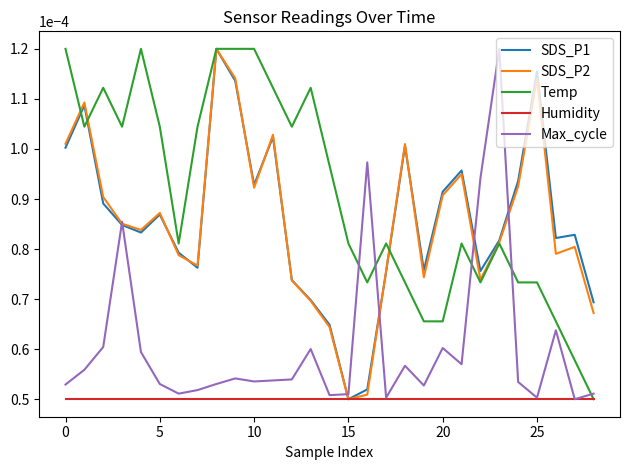

Which series has the largest total across all categories?

Temp